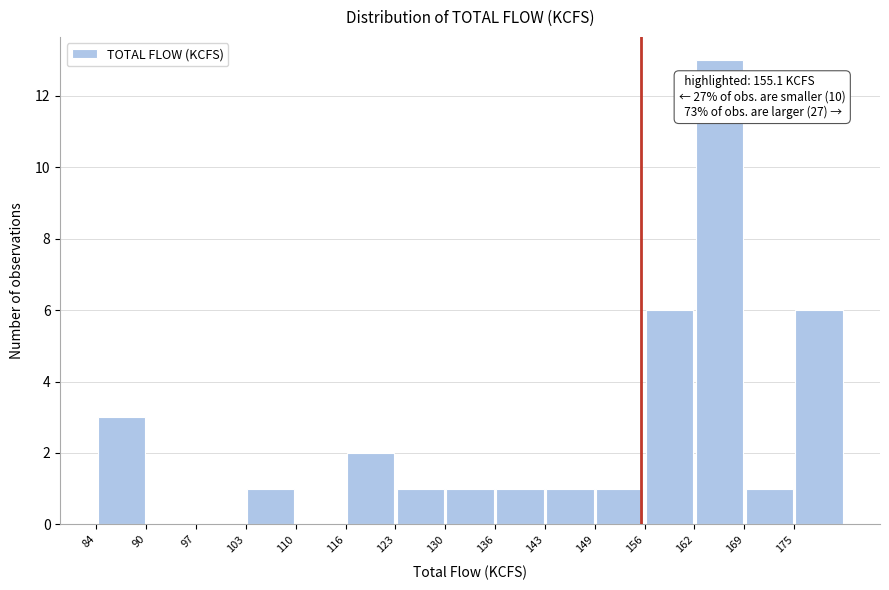

Which range on the x-axis has the tallest bar?

162 to 169